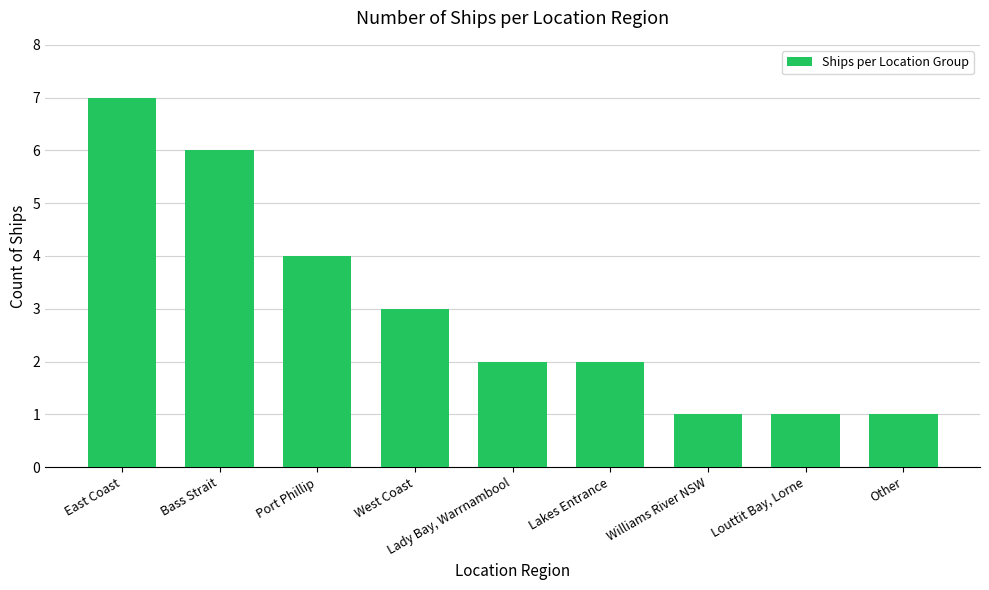

Reading left to right, list all the values displayed in this chart.

7	6	4	3	2	2	1	1	1